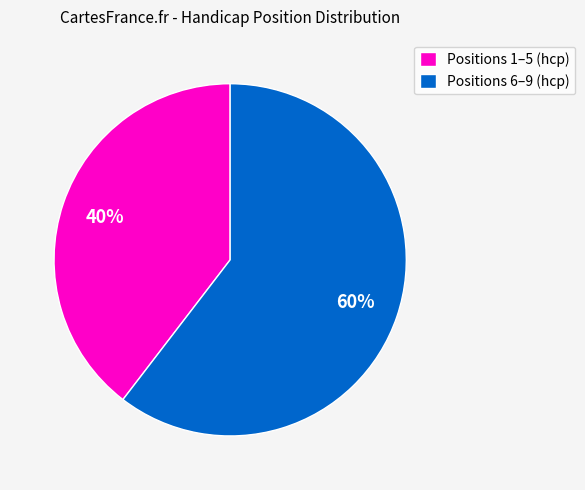

What is the largest slice in the pie chart?

Positions 6–9 (hcp)